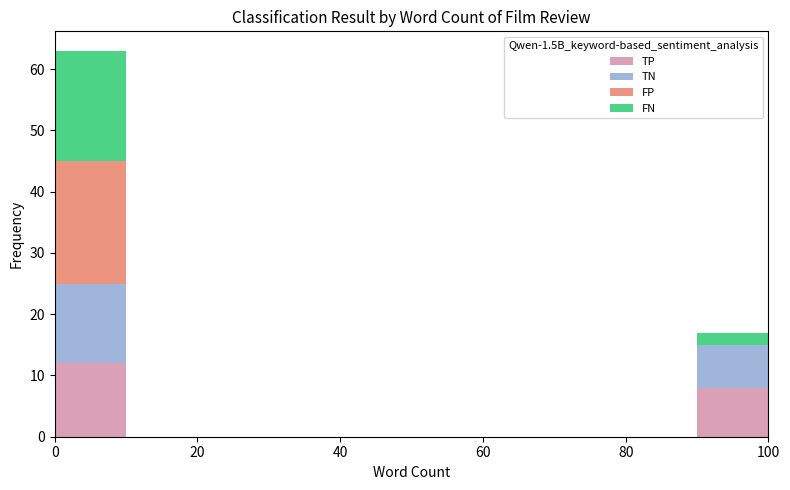

Which range on the x-axis has the tallest stacked bar (by total height)?

0 to 10